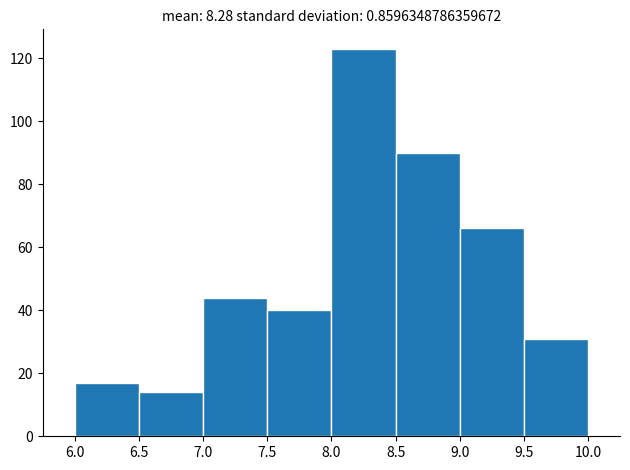

Reading left to right, transcribe this chart: for each bar, give the range it covers on the x-axis and its height. The values are not printed on the chart, so give them approximately, as read against the axis.

6.0 to 6.5: 18
6.5 to 7.0: 14
7.0 to 7.5: 44
7.5 to 8.0: 40
8.0 to 8.5: 124
8.5 to 9.0: 90
9.0 to 9.5: 66
9.5 to 10.0: 32